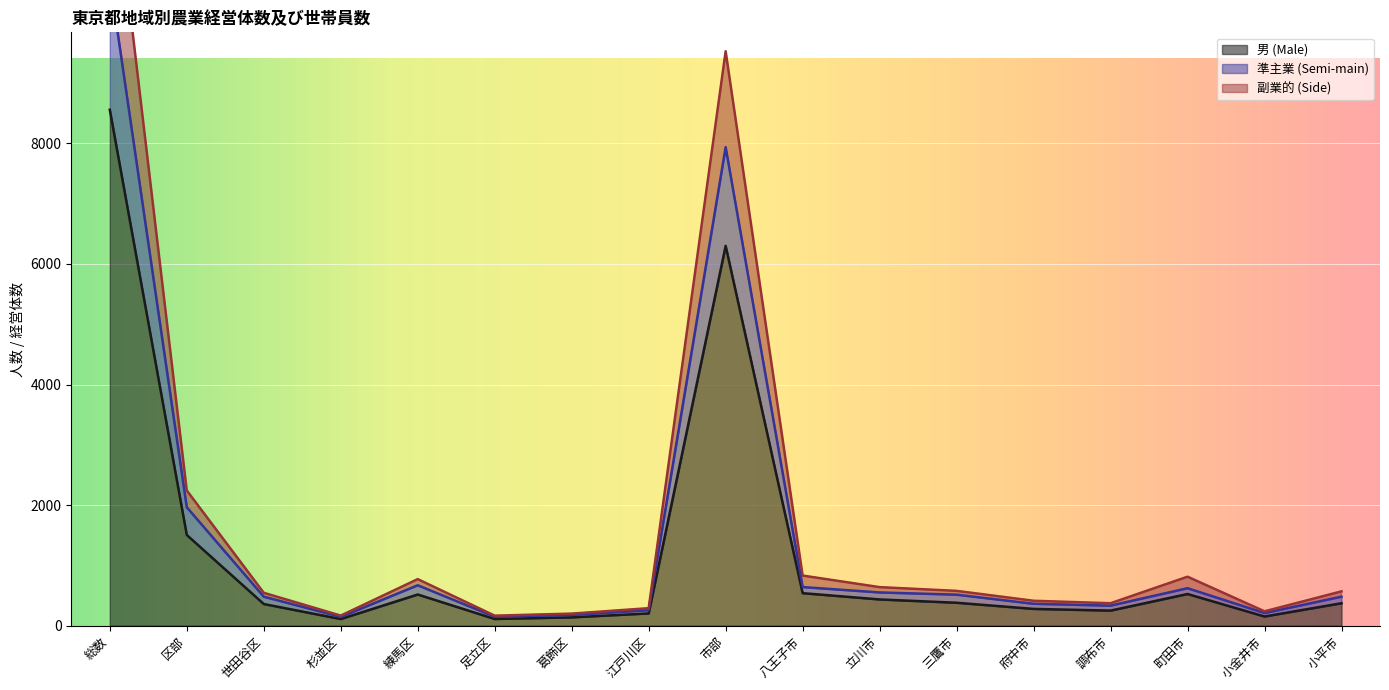

List the series in order of their overall mean, lowest first.

男 (Male), 準主業 (Semi-main), 副業的 (Side)